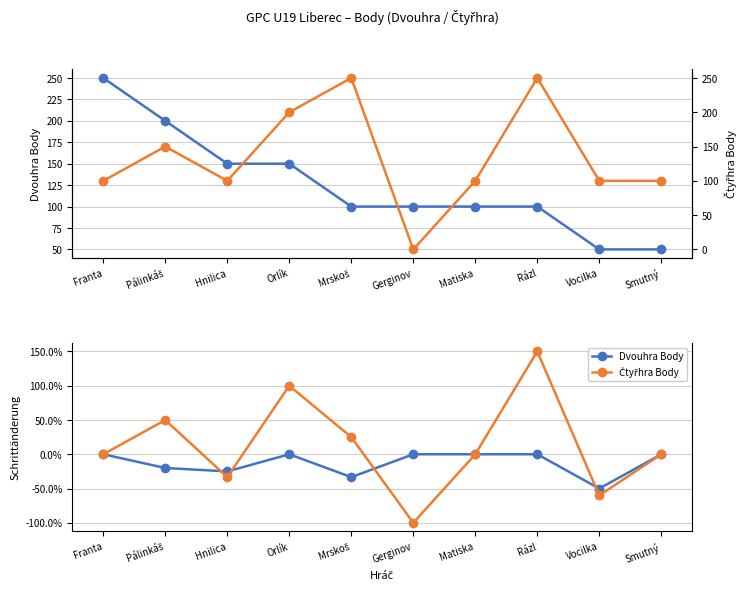

List the series in order of their peak value, highest first.

Čtyřhra Body, Dvouhra Body